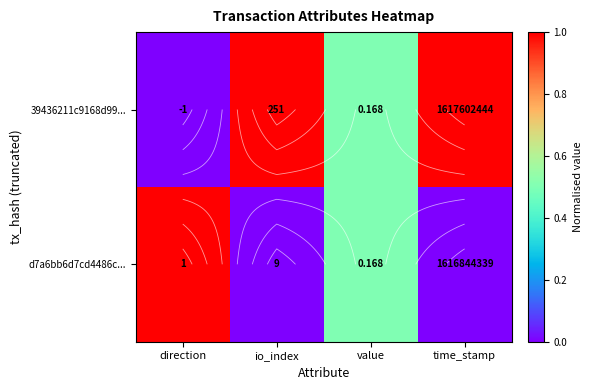

Is it true that 39436211c9168d99... equals 0.0 at direction?

True